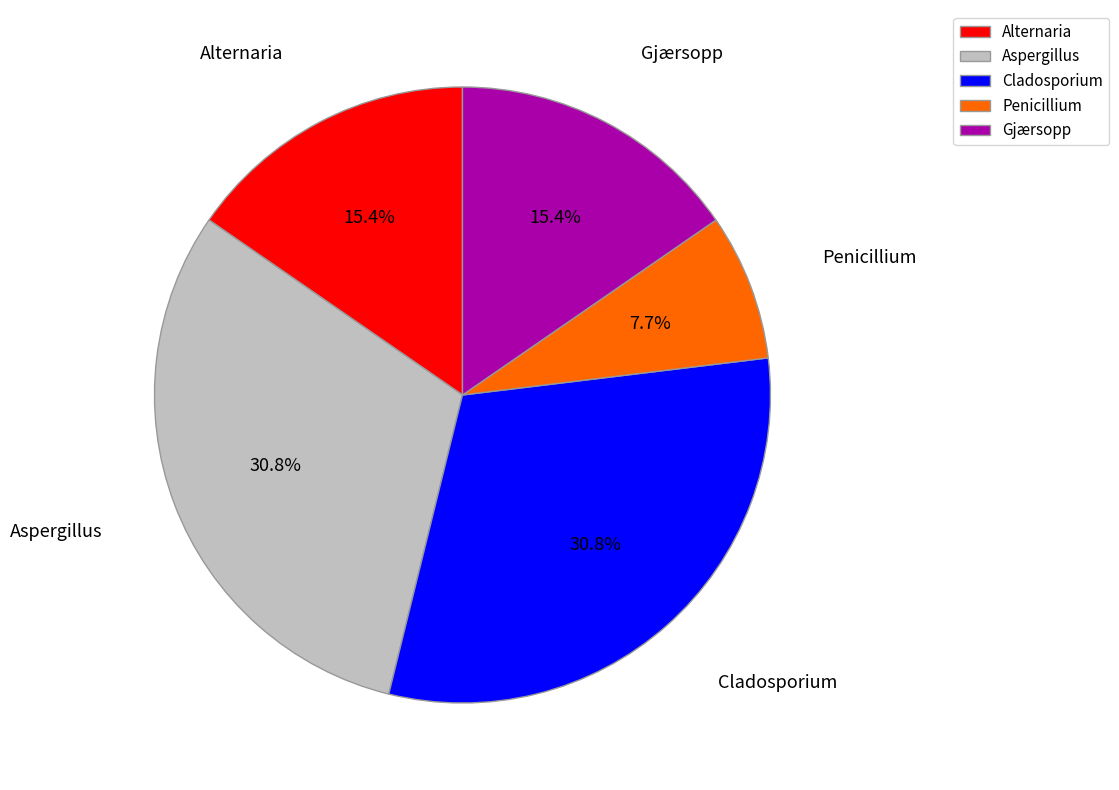

Count the number of slices in the pie.

5